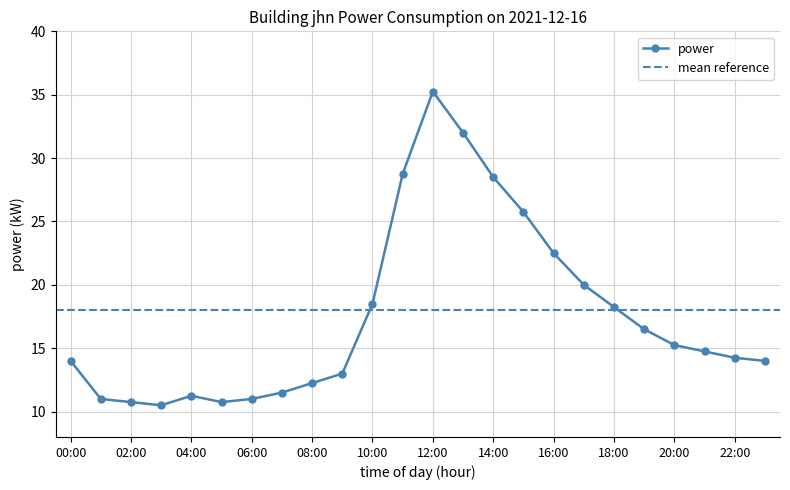

At which label does the data first exceed 14?

10:00